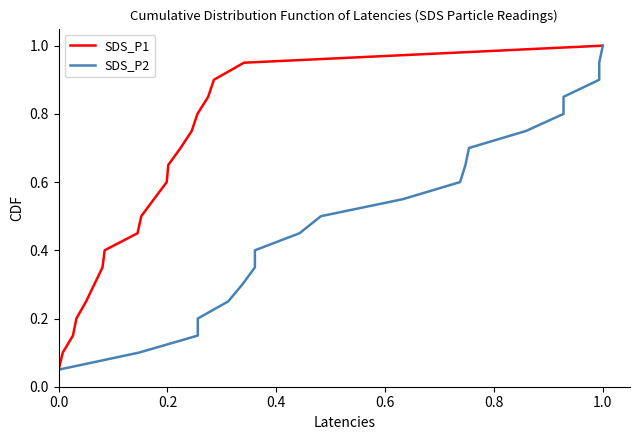

True or false: SDS_P2 has more than 2 interior local peaks.

False